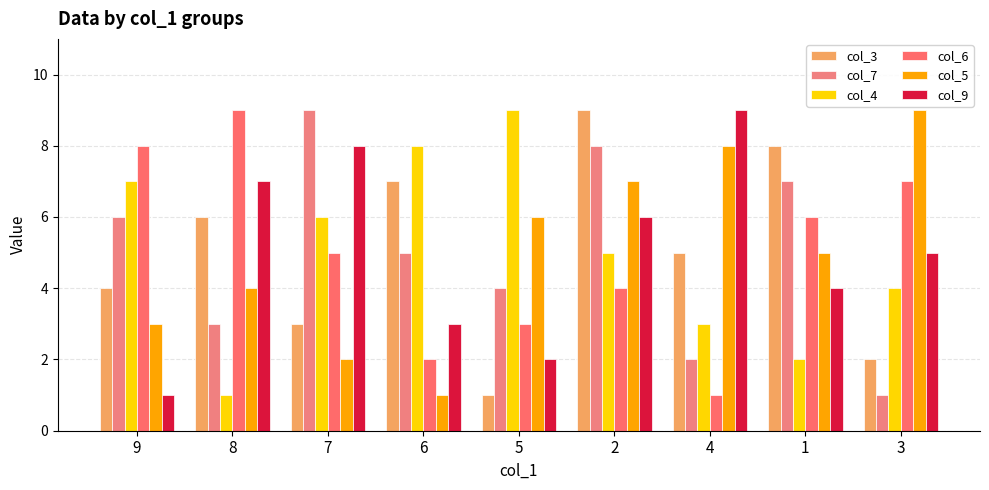

The col_4 series shows 6 at 7. True or false?

True